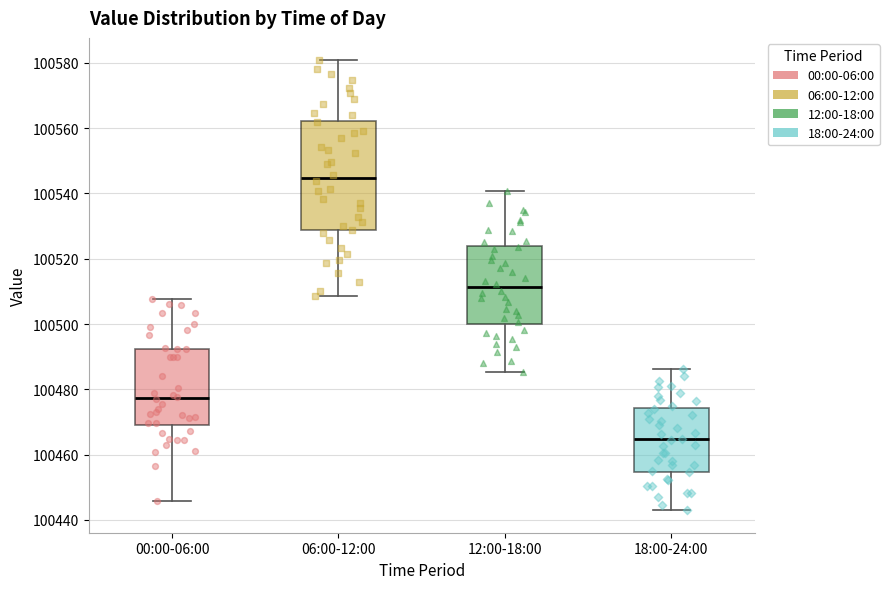

Reading left to right, transcribe this box plot: for each box, give where its median line is, the range the box spans, and where its two whiskers end, as read against the y-axis. The values are not printed on the chart, so give them approximately, as read against the axis.

00:00-06:00: median 100478, box 100470 to 100492, whiskers 100446 to 100508
06:00-12:00: median 100544, box 100528 to 100562, whiskers 100508 to 100580
12:00-18:00: median 100512, box 100500 to 100524, whiskers 100486 to 100540
18:00-24:00: median 100464, box 100454 to 100474, whiskers 100442 to 100486